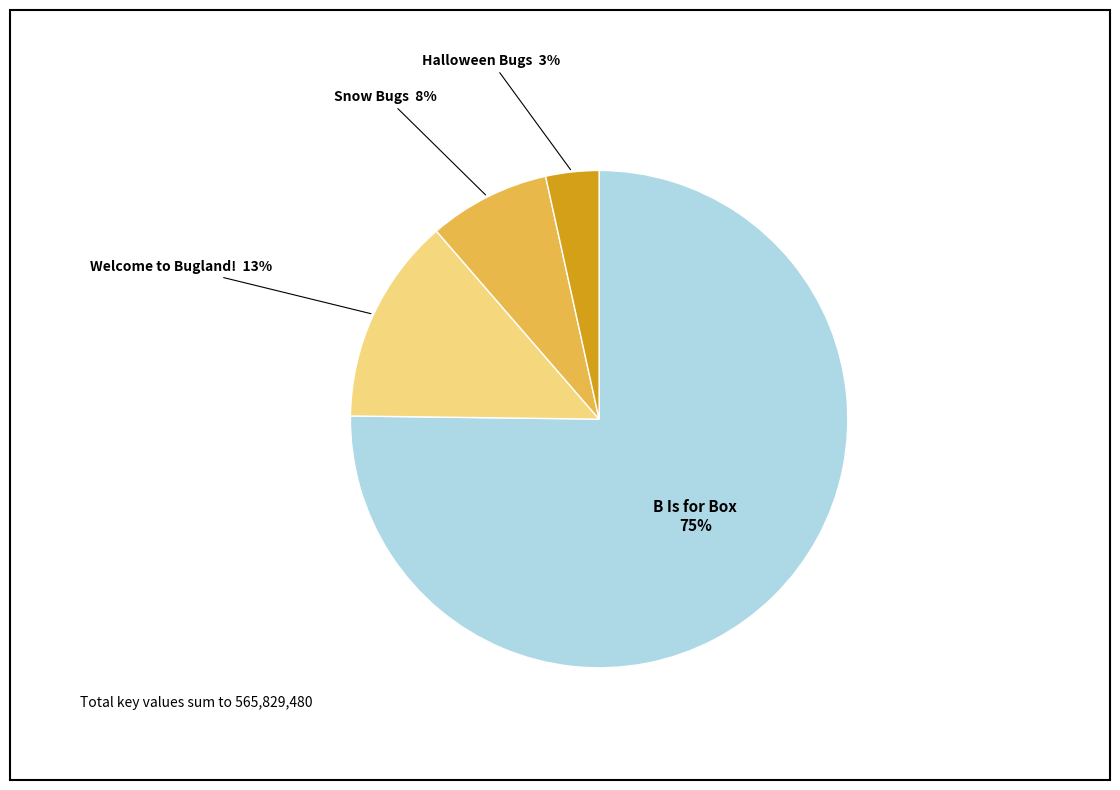

Does any single category account for the majority?

Yes